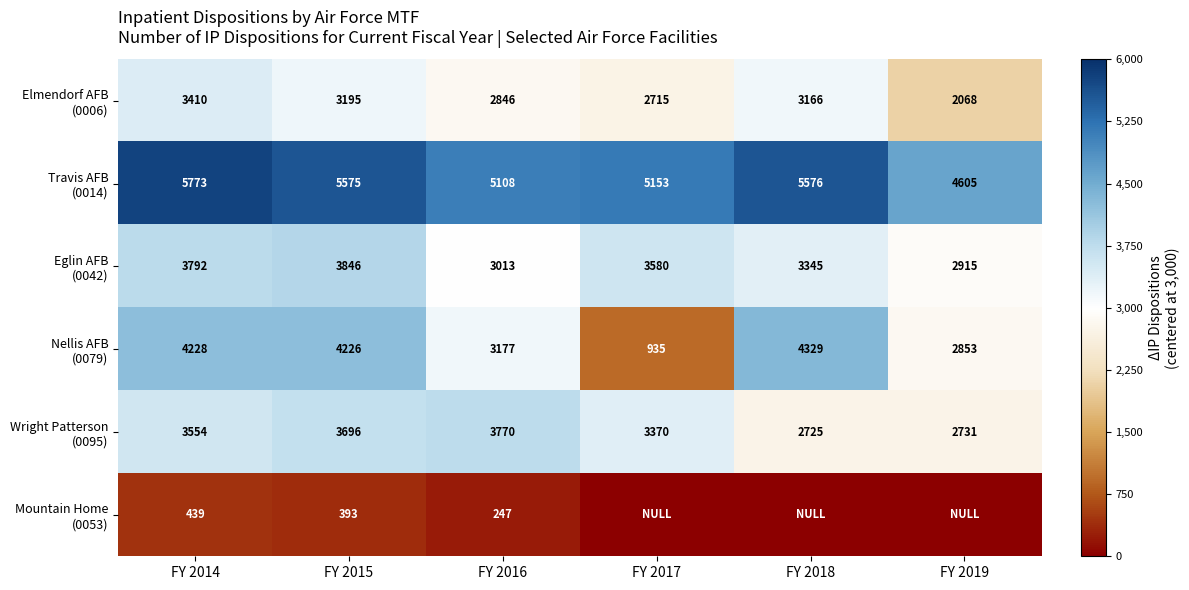

What is the spread (max minus min) of values at FY 2014?

5334